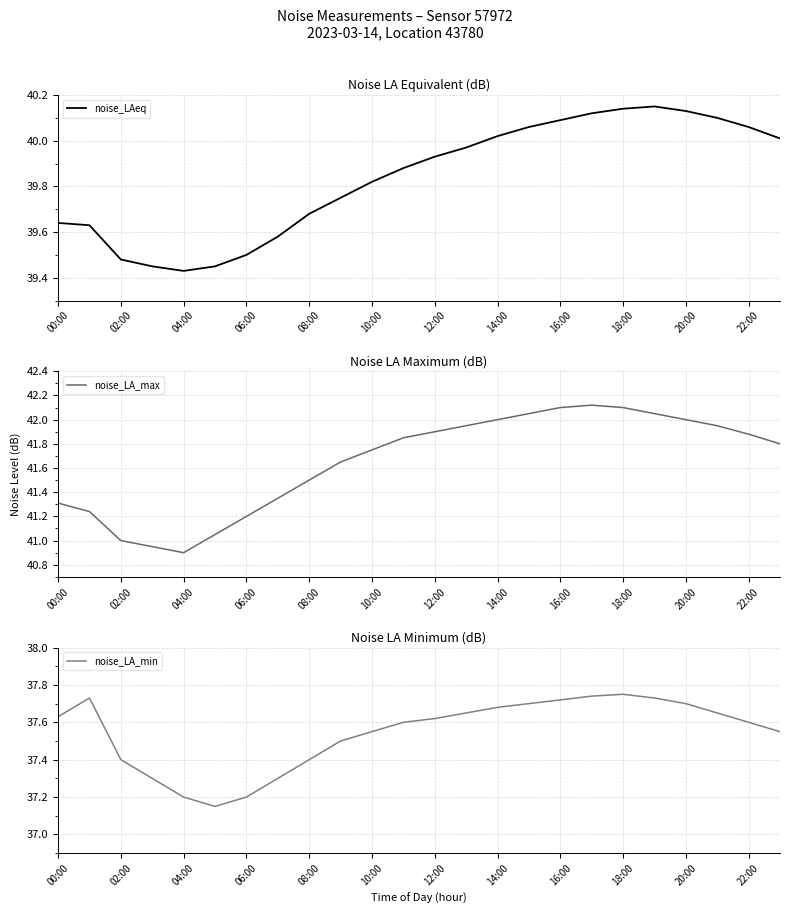

At how many categories does at least one series exceed 37?

24